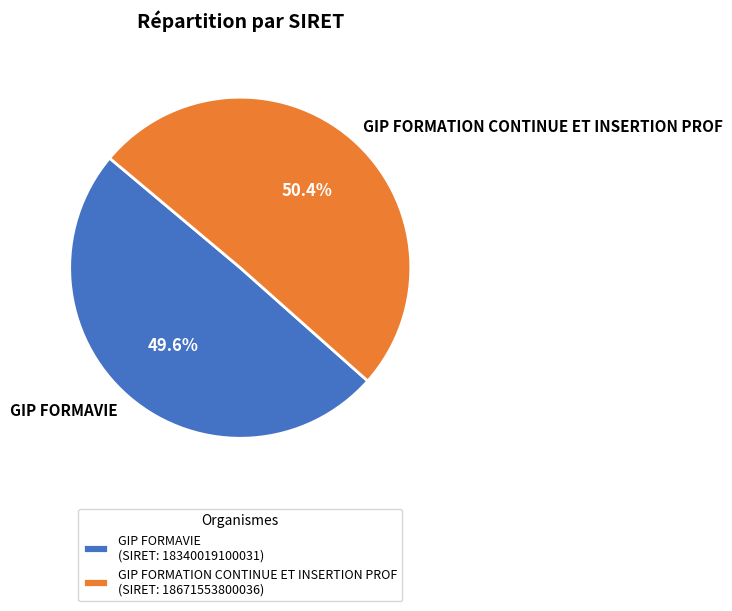

How many segments does this pie chart have?

2